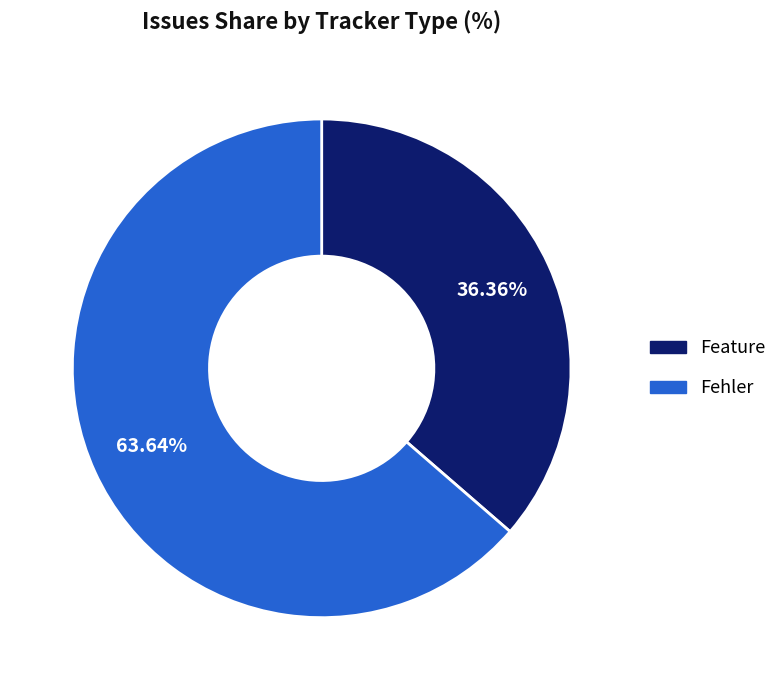

Is there a majority slice in this chart?

Yes